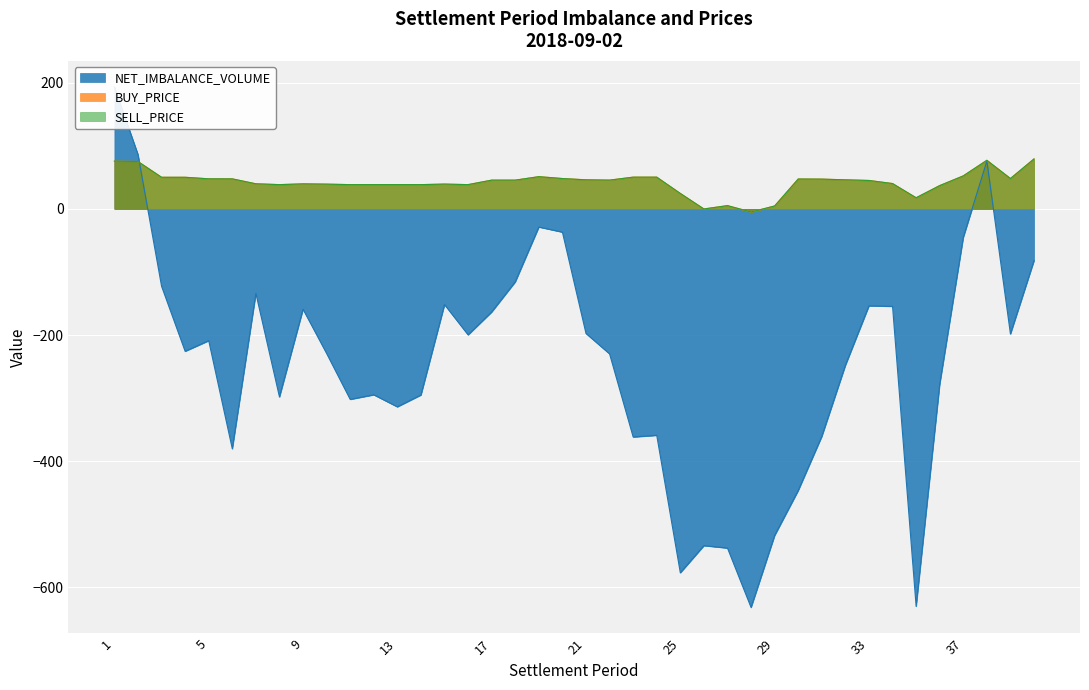

Between 33 and 14, which is larger?

33